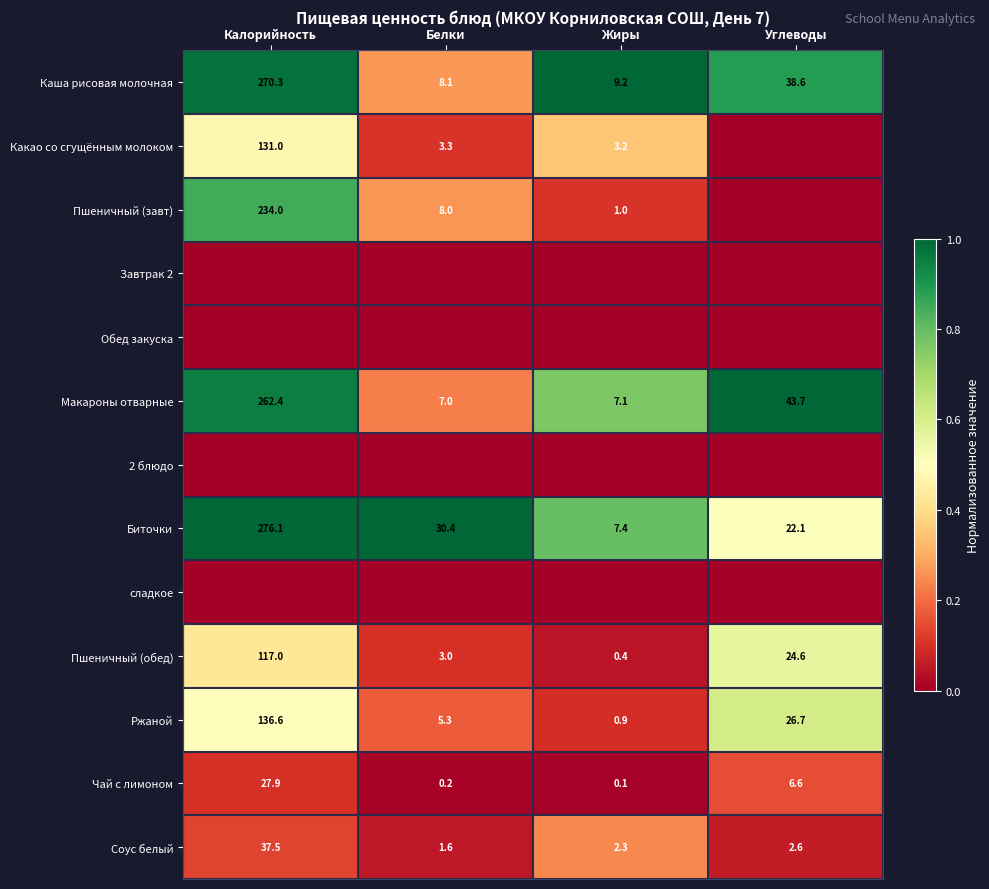

True or false: Пшеничный (обед) has a value of 1.0 at Белки.

False